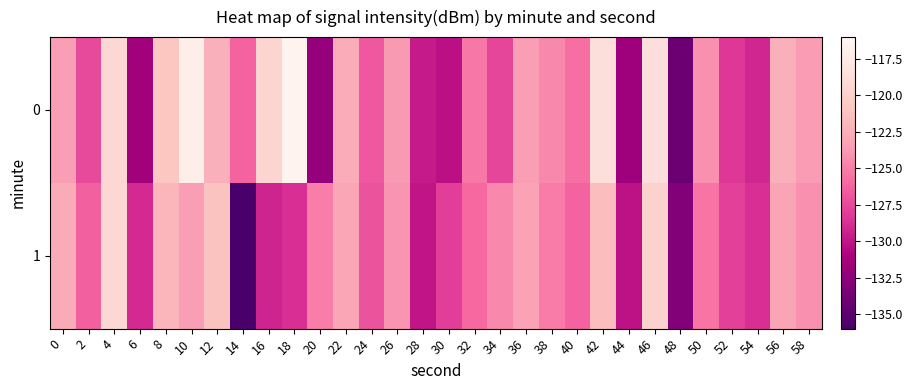

What is the minimum value shown in the chart?

-136.1